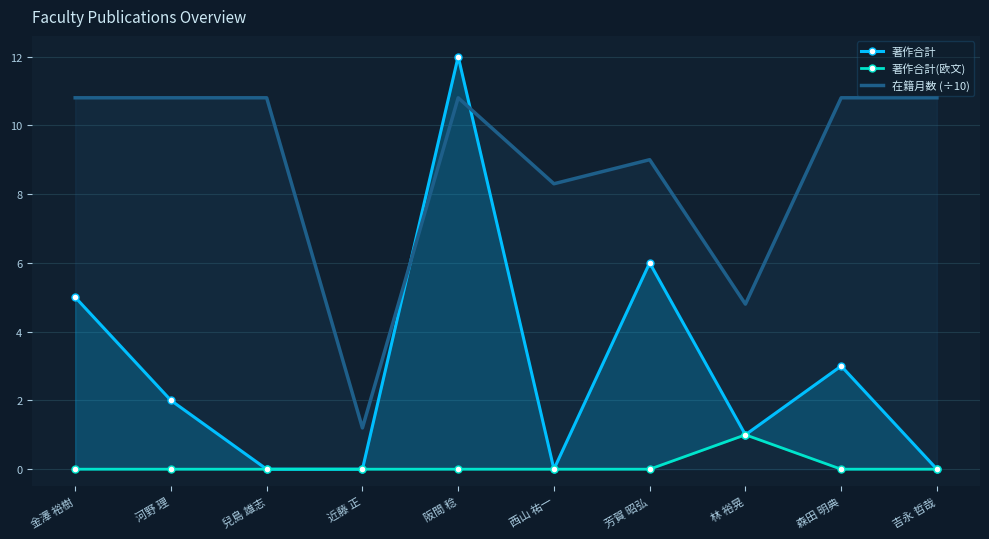

How many lines are shown in the chart?

3